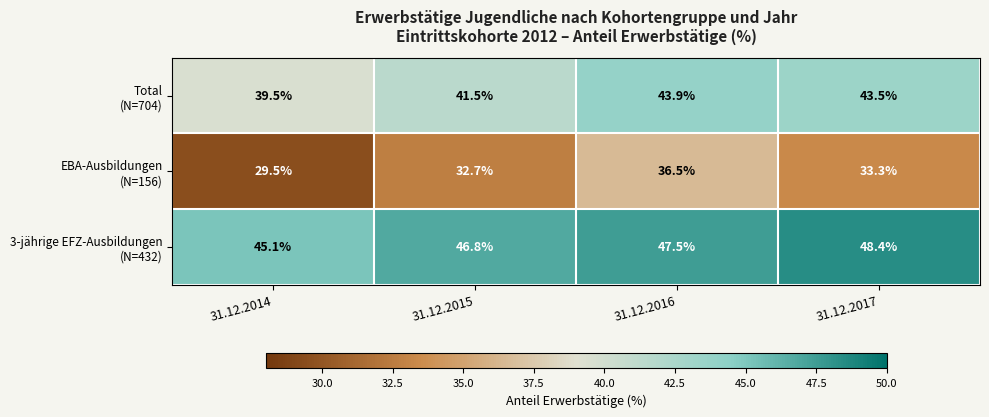

At which category does the chart reach its minimum across all series?

31.12.2014